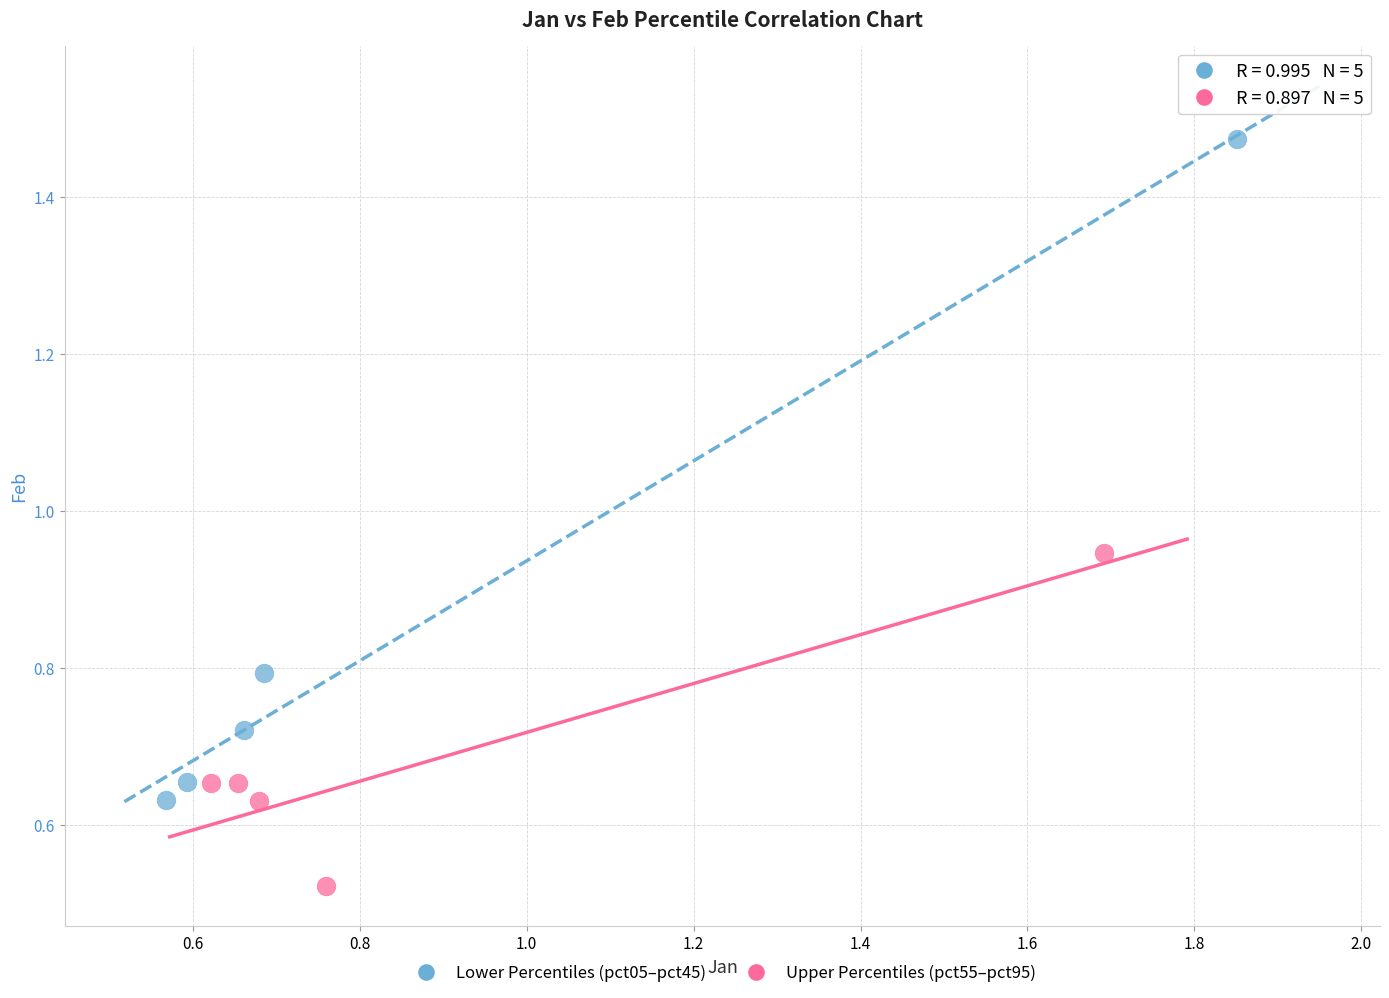

Which series contains the lowest Y value?

Upper Percentiles (pct55–pct95)